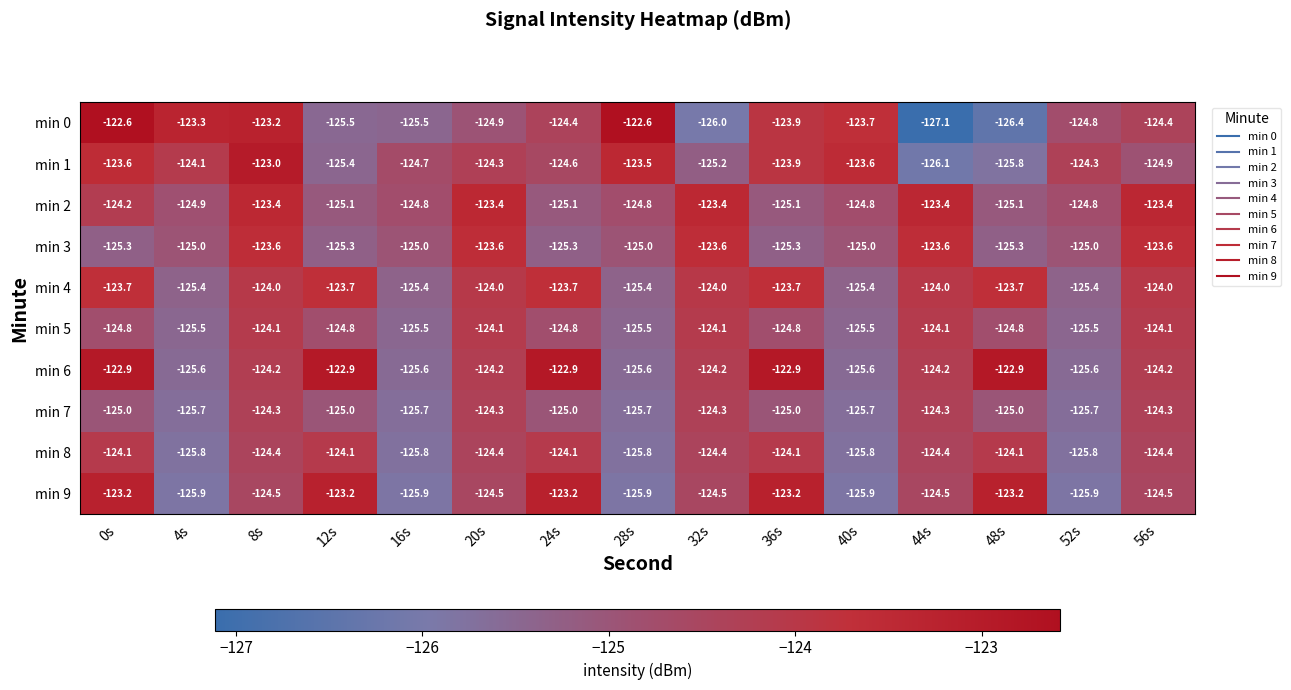

Which series has the largest range (max minus min)?

min 0